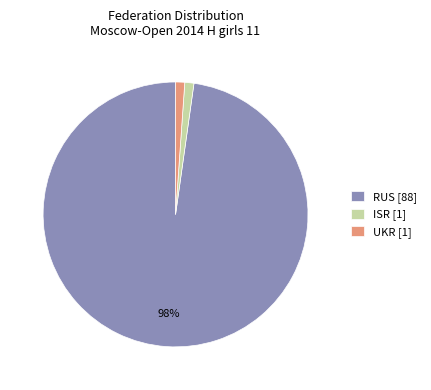

Is the sum of UKR and RUS greater than half?

Yes